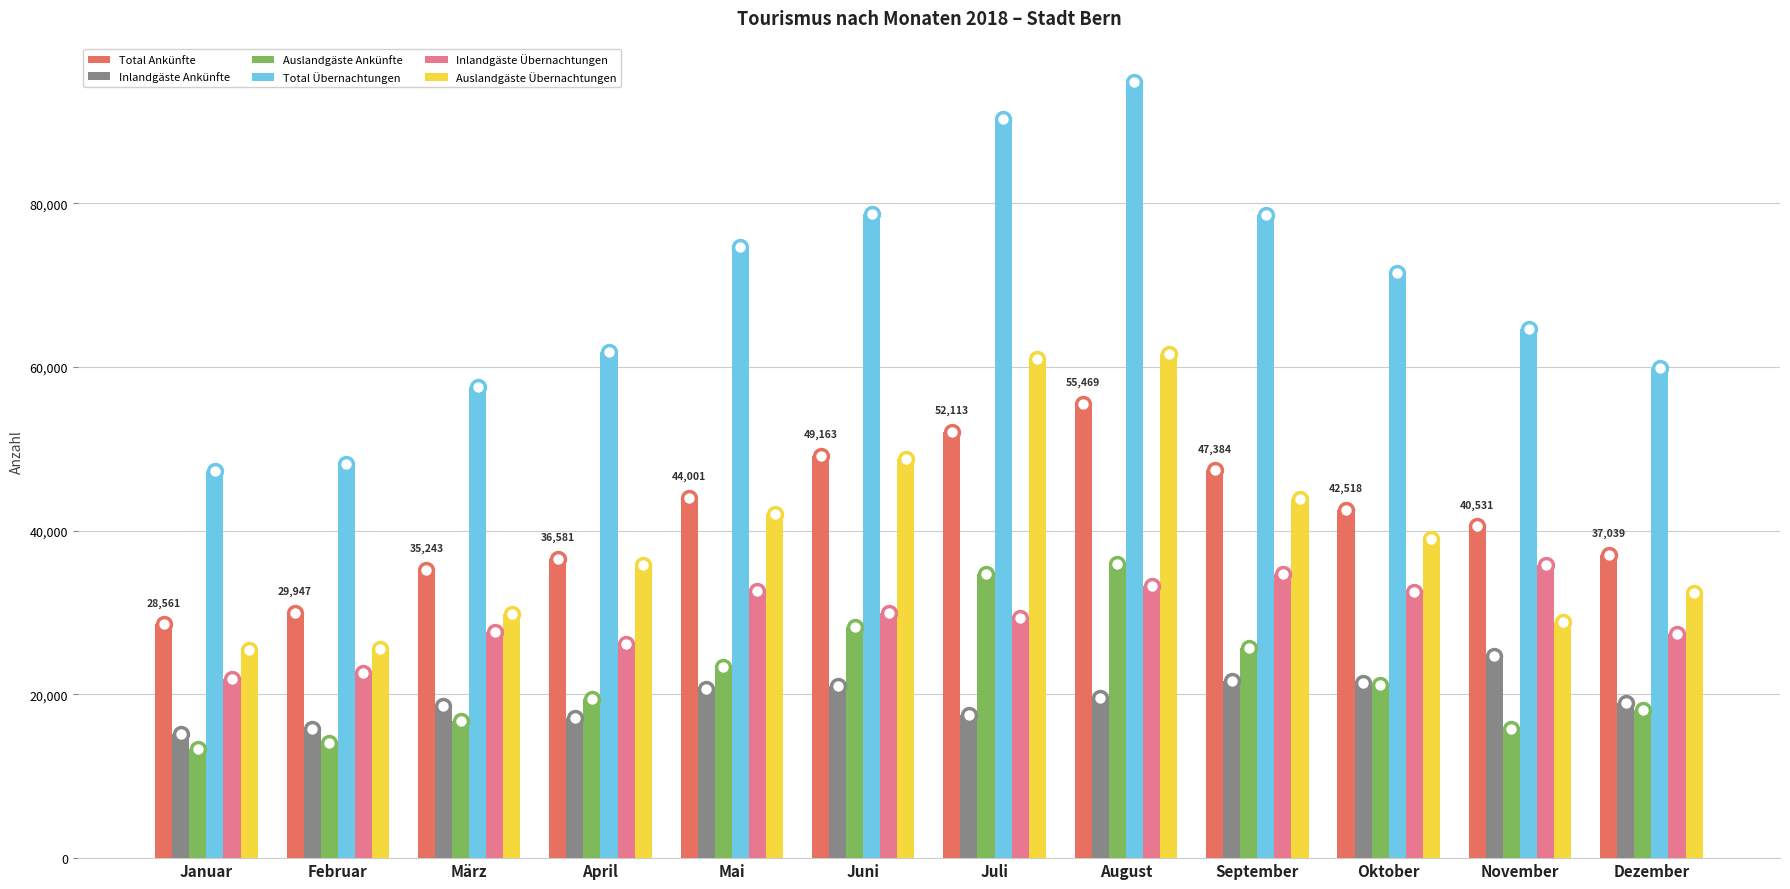

Which series has the largest range (max minus min)?

Total Übernachtungen